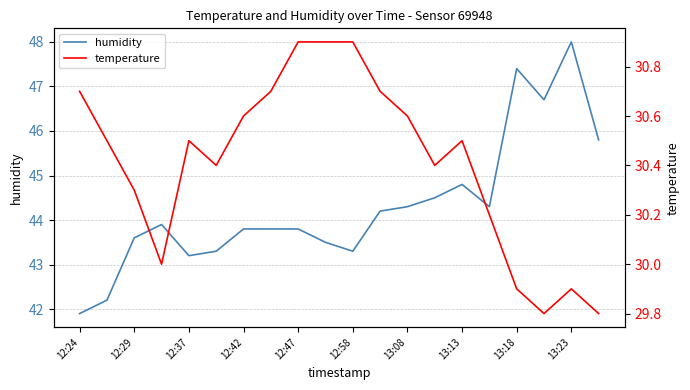

What is the maximum value for humidity?

48.0